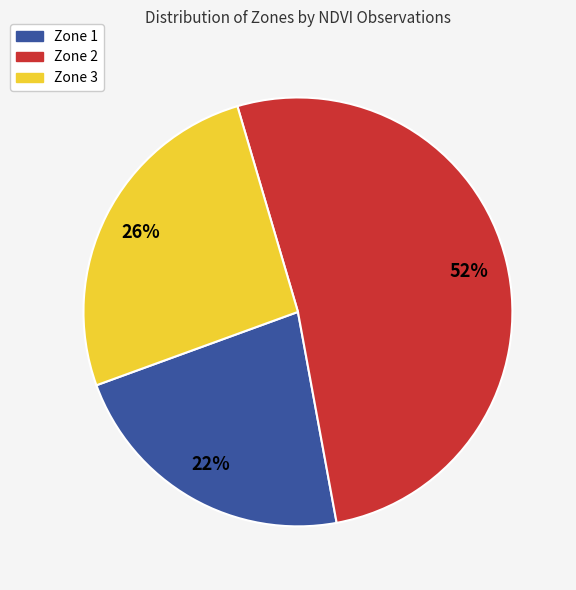

Does Zone 3 represent more than half of the total?

No